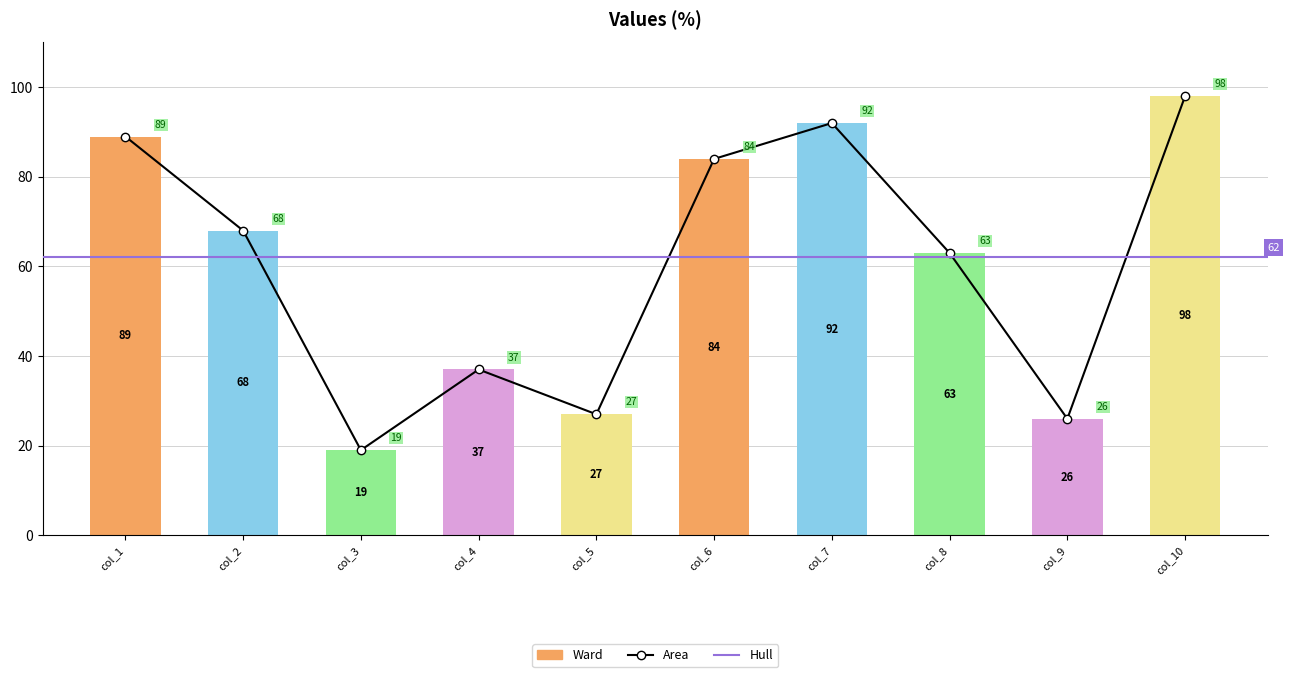

Which label corresponds to the smallest value in the chart?

col_3